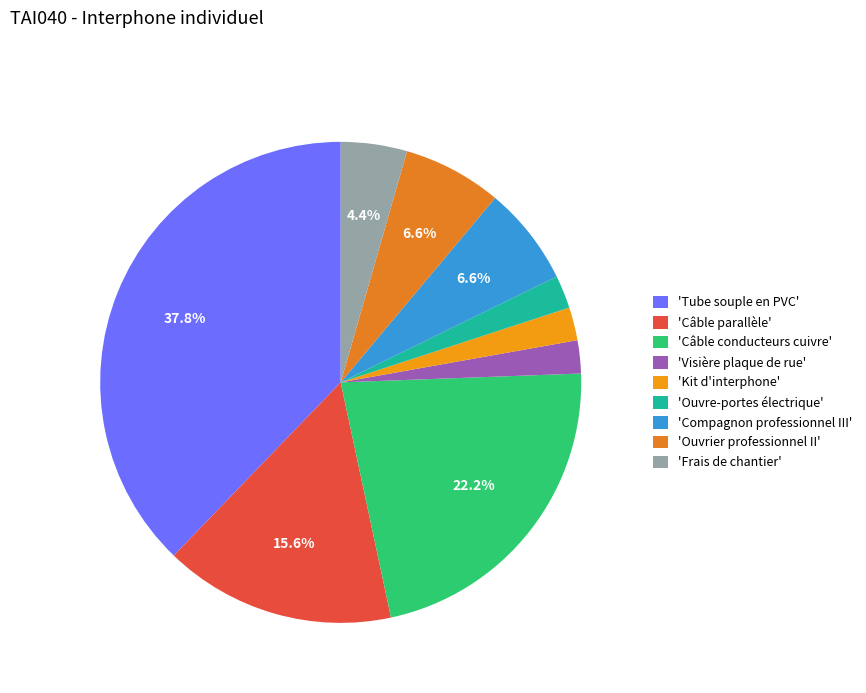

Count the number of slices in the pie.

9